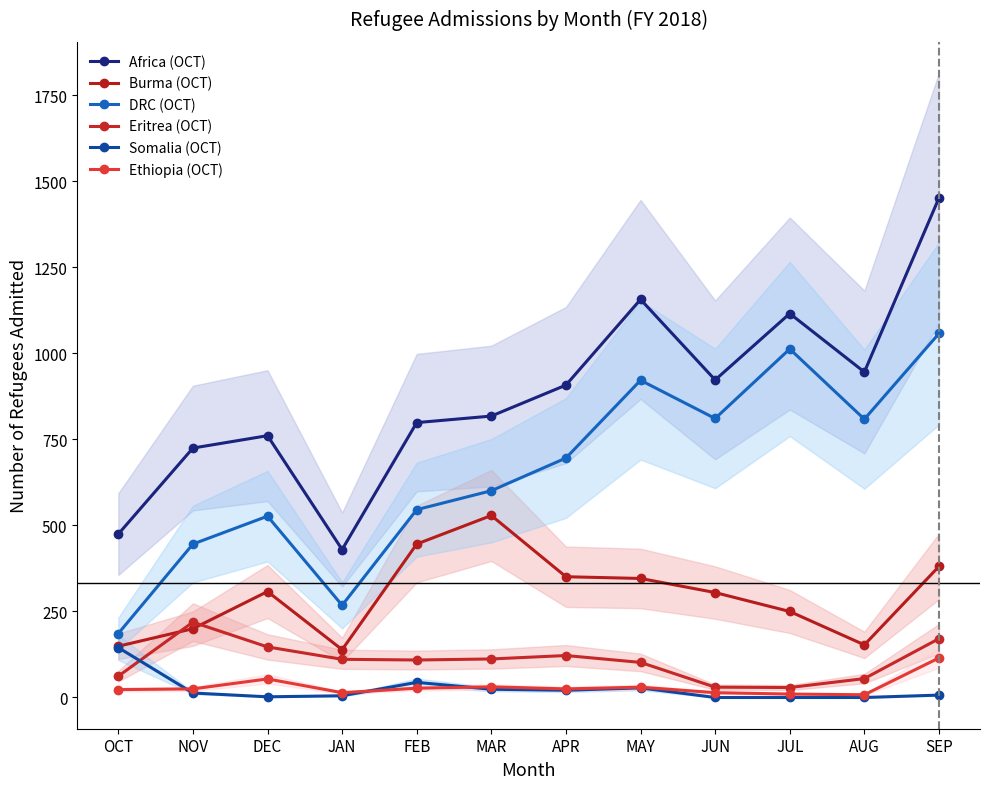

What is the value of the DRC (OCT) point at the 3rd from the left?

527